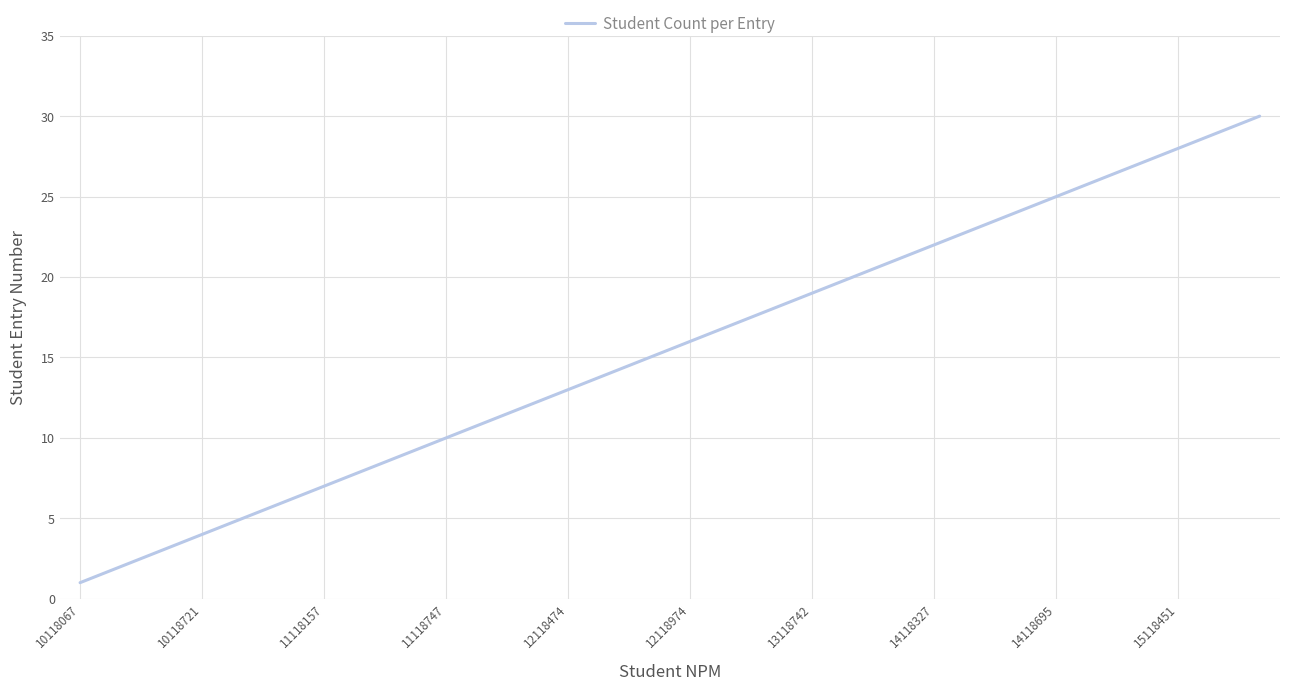

How many lines are shown in the chart?

1